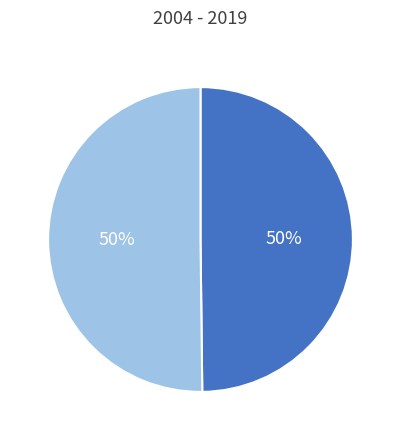

To the nearest percent, what is the average slice percentage?

50%